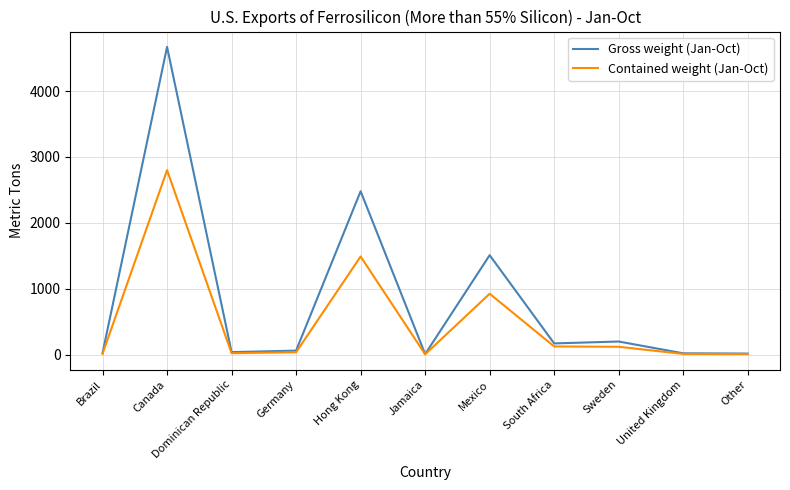

What are all the series names shown in the legend?

Gross weight (Jan-Oct), Contained weight (Jan-Oct)